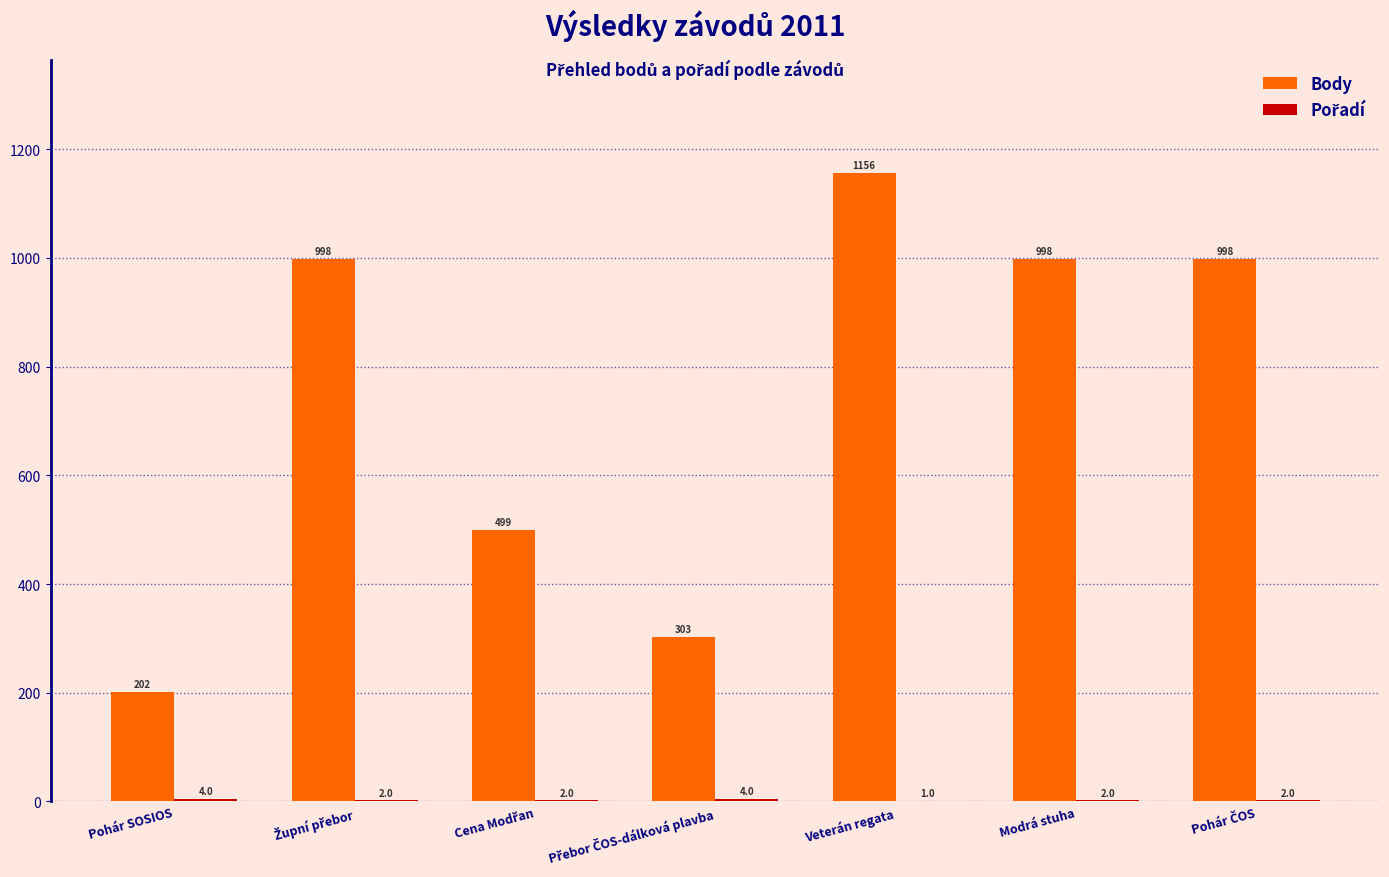

Which series has the largest total across all categories?

Body